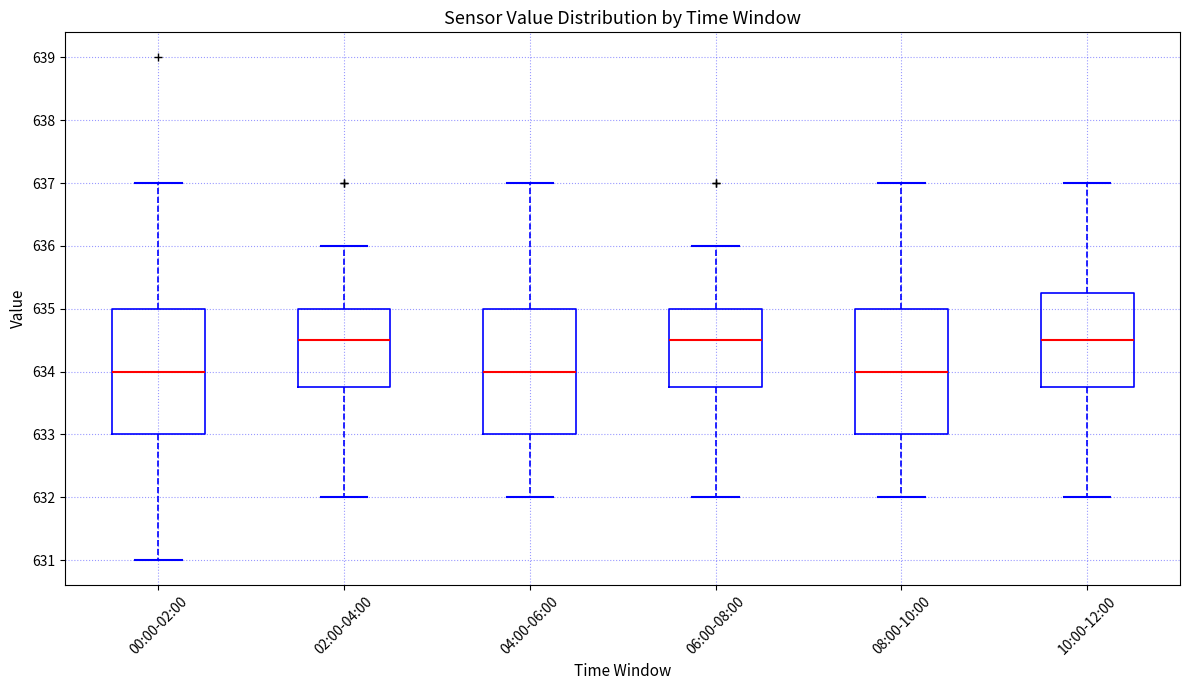

Reading left to right, transcribe this box plot: for each box, give where its median line is, the range the box spans, and where its two whiskers end, as read against the y-axis. The values are not printed on the chart, so give them approximately, as read against the axis.

00:00-02:00: median 634.0, box 633.0 to 635.0, whiskers 631.0 to 637.0
02:00-04:00: median 634.5, box 633.8 to 635.0, whiskers 632.0 to 636.0
04:00-06:00: median 634.0, box 633.0 to 635.0, whiskers 632.0 to 637.0
06:00-08:00: median 634.5, box 633.8 to 635.0, whiskers 632.0 to 636.0
08:00-10:00: median 634.0, box 633.0 to 635.0, whiskers 632.0 to 637.0
10:00-12:00: median 634.5, box 633.8 to 635.3, whiskers 632.0 to 637.0